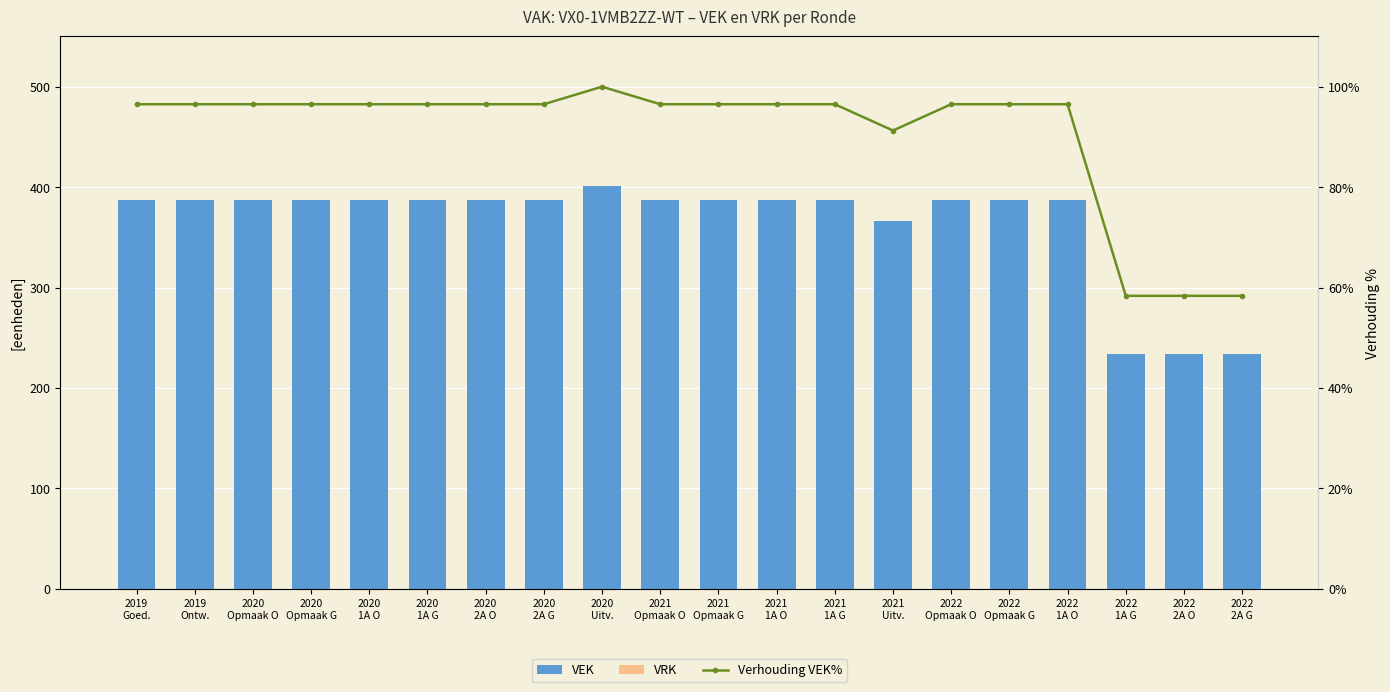

The Verhouding VEK% series shows 46.8 at 2021
Uitv.. True or false?

False